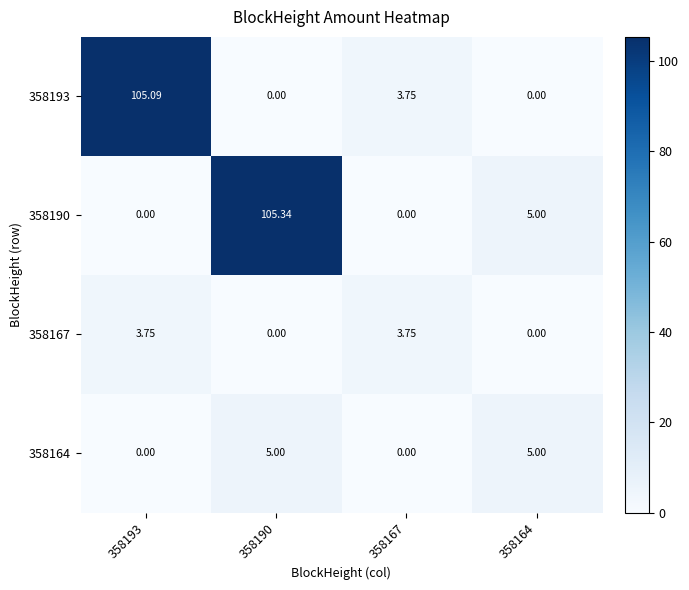

How many series are shown in this chart?

4